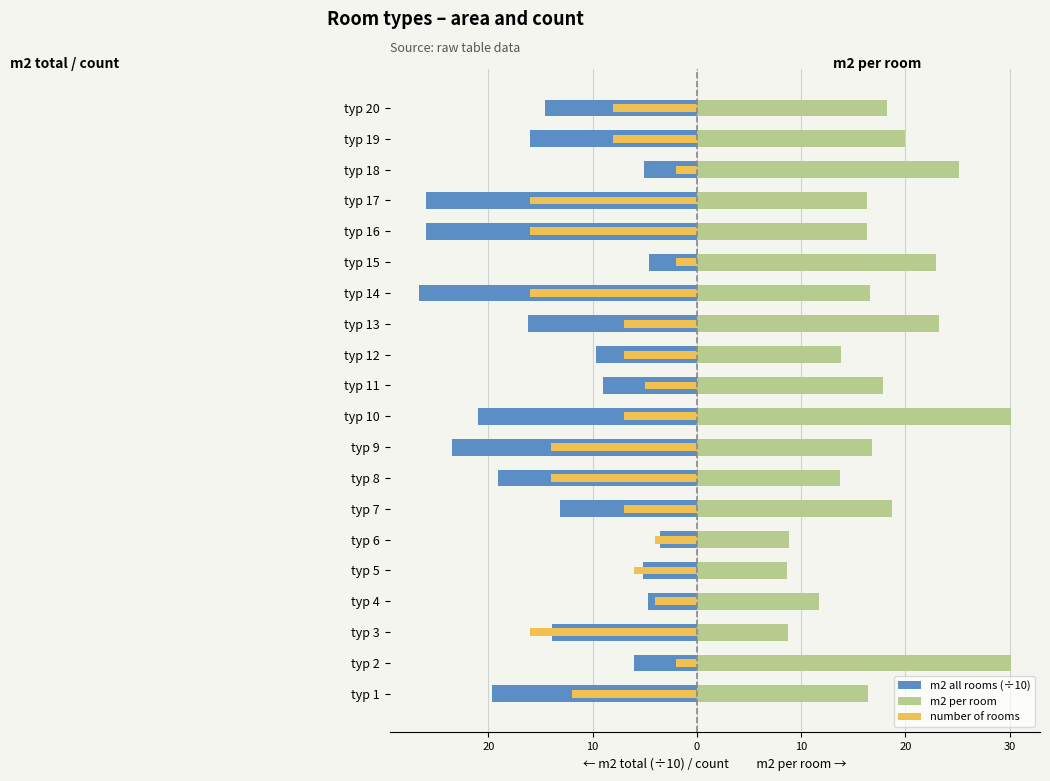

True or false: m2 per room has a value of 28.8 at typ 1.

False